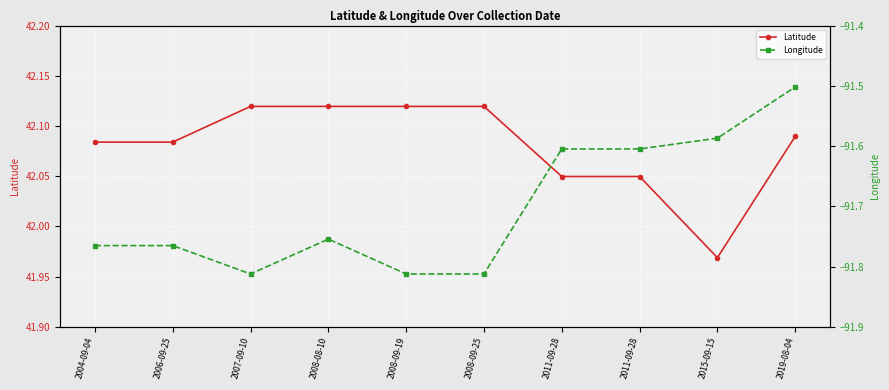

Reading right to left, what are all the values shown in this chart?

Latitude: 42.1	42.0	42.0	42.0	42.1	42.1	42.1	42.1	42.1	42.1
Longitude: -91.5	-91.6	-91.6	-91.6	-91.8	-91.8	-91.8	-91.8	-91.8	-91.8